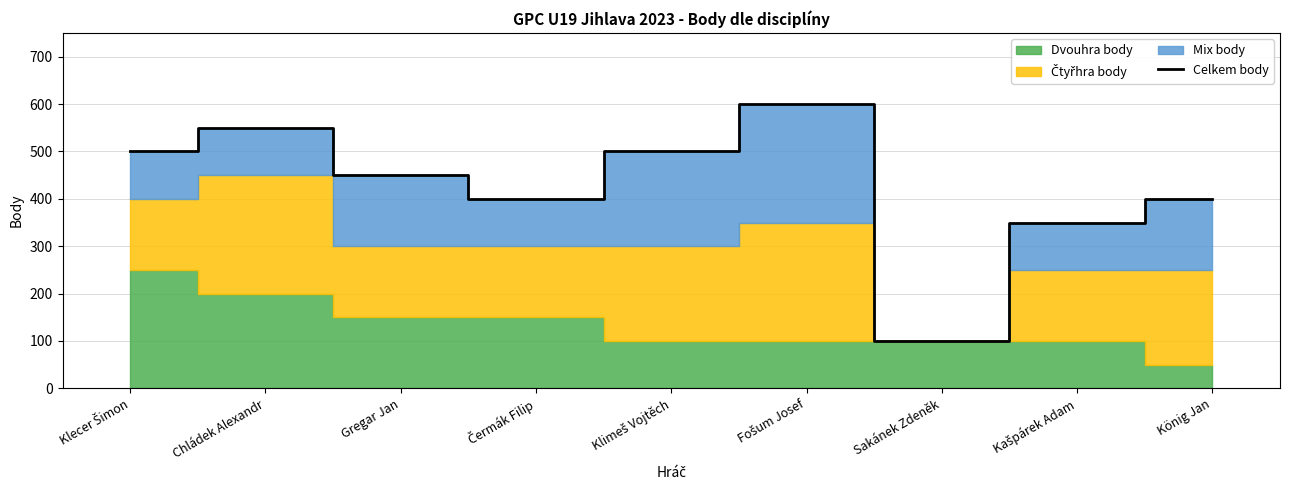

How many values are below 450?

4